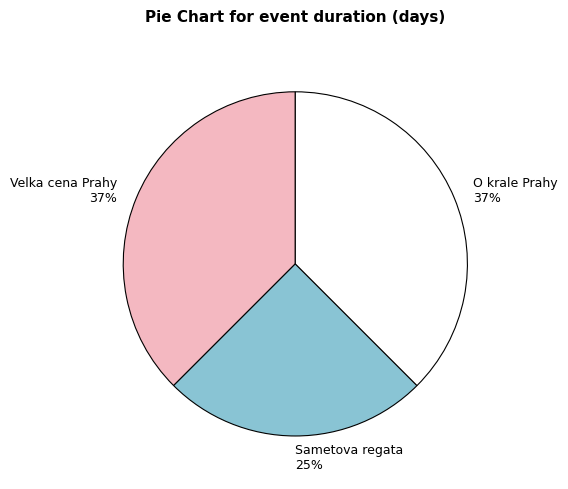

To the nearest percent, what percentage of the pie is Sametova regata 25%?

25%